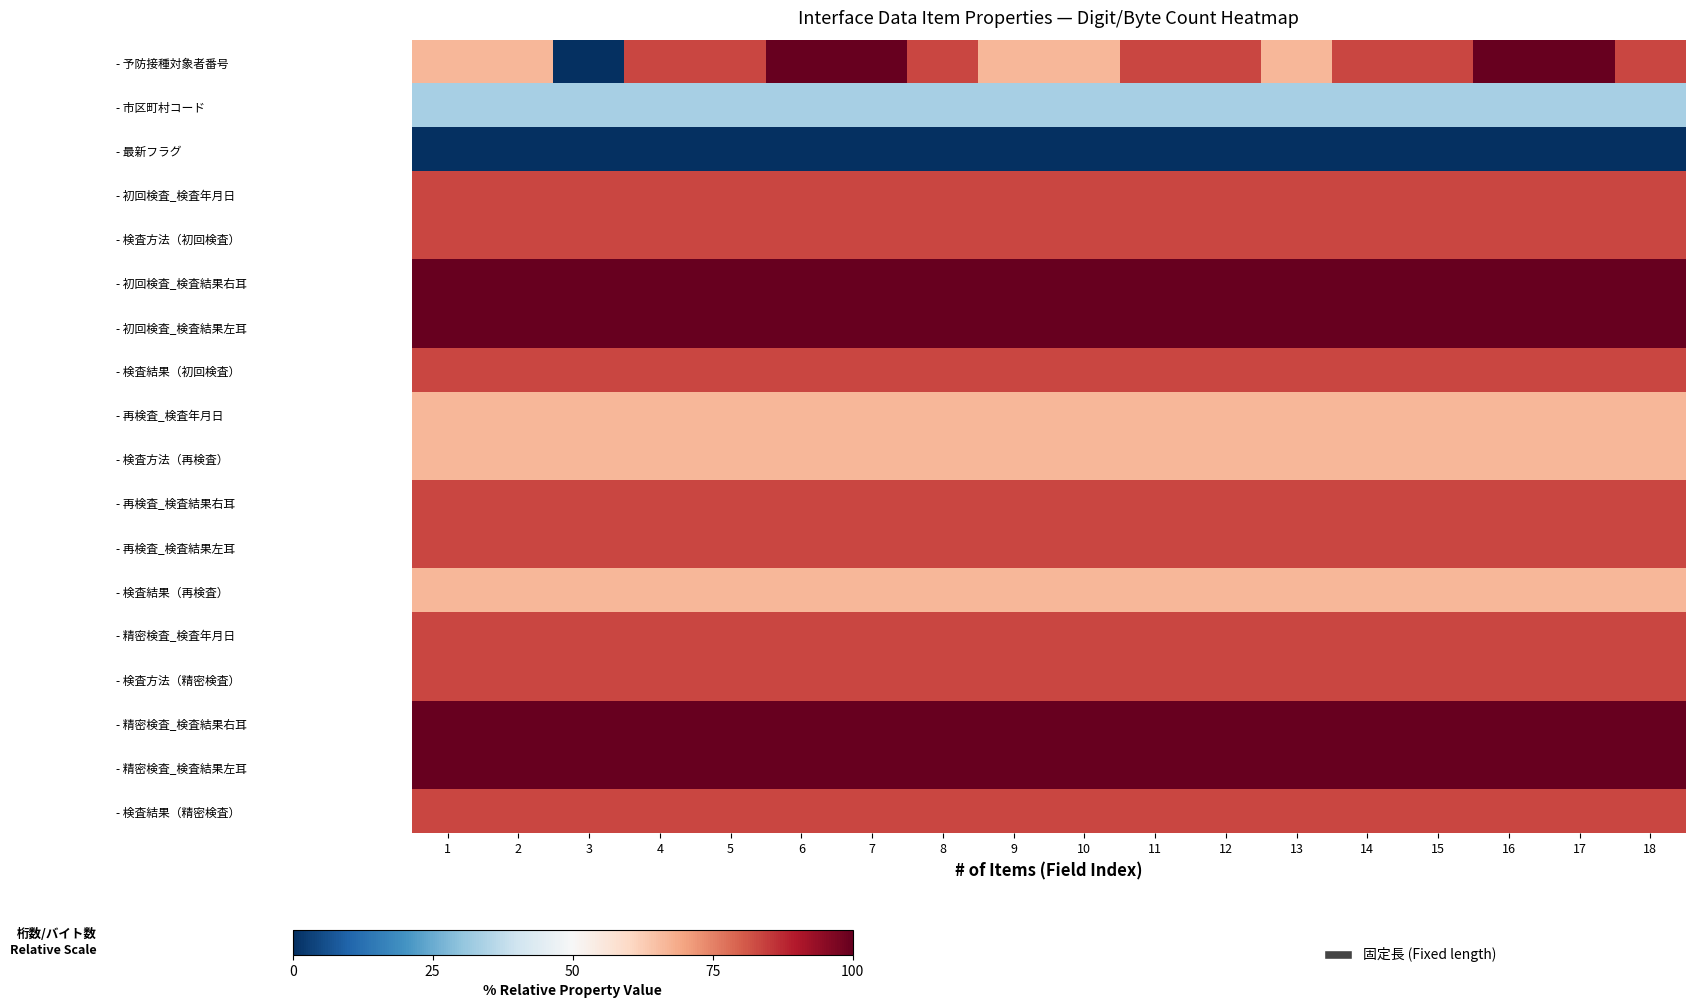

Which category has the highest value across all series?

6